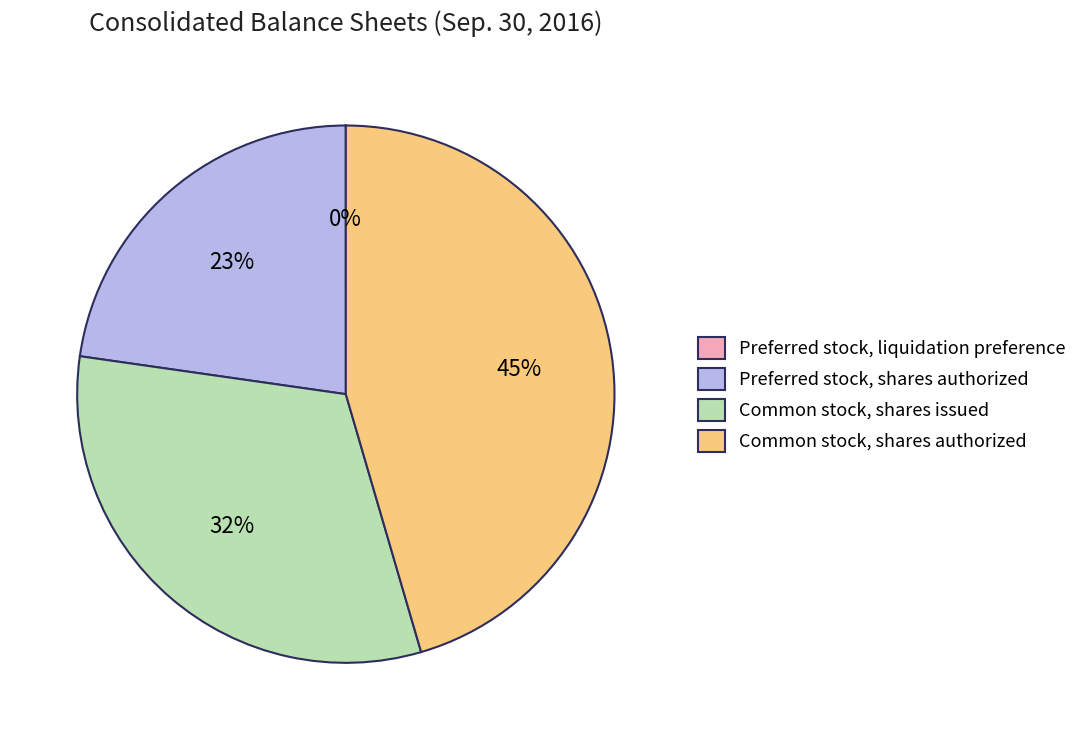

What is the largest slice in the pie chart?

Common stock, shares authorized